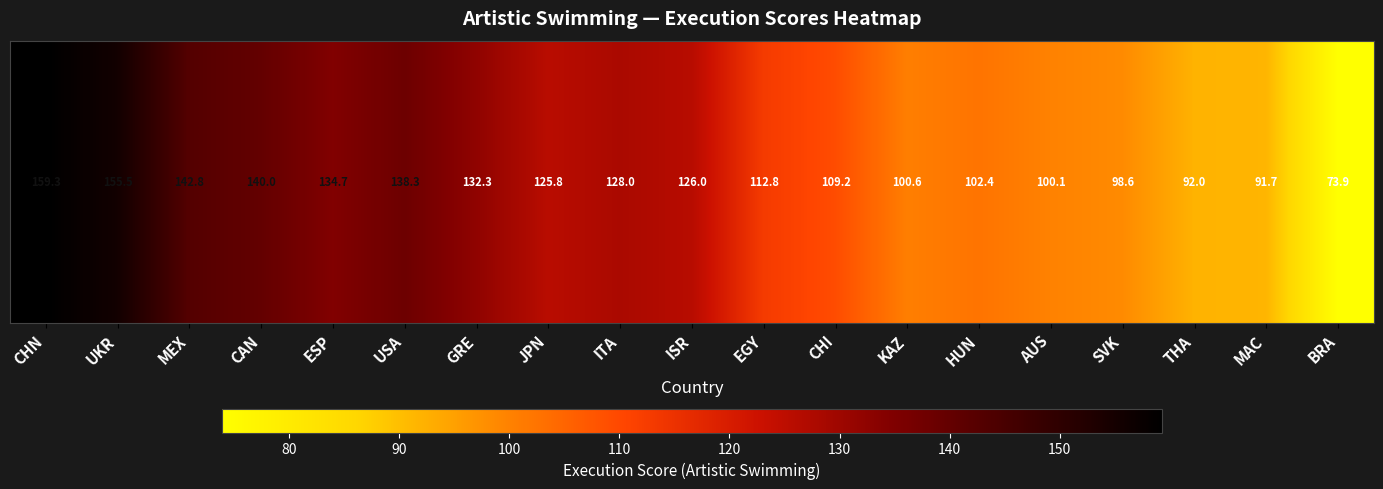

Between CAN and ISR, which is larger?

CAN